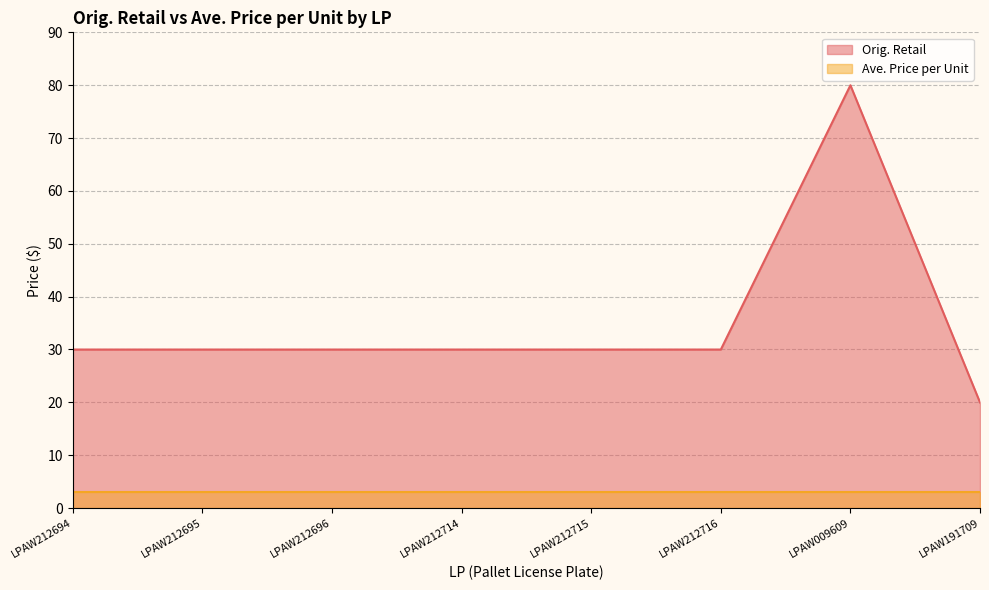

What is the value of the 1st point from the left?

30.0